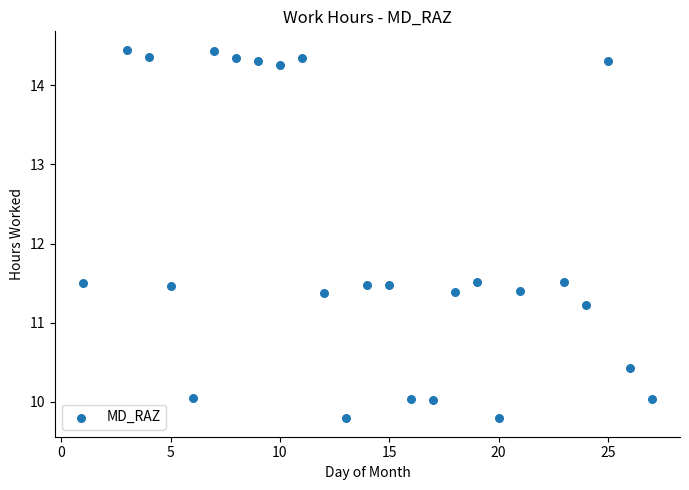

What is the range of Y values (max minus min)?

4.7